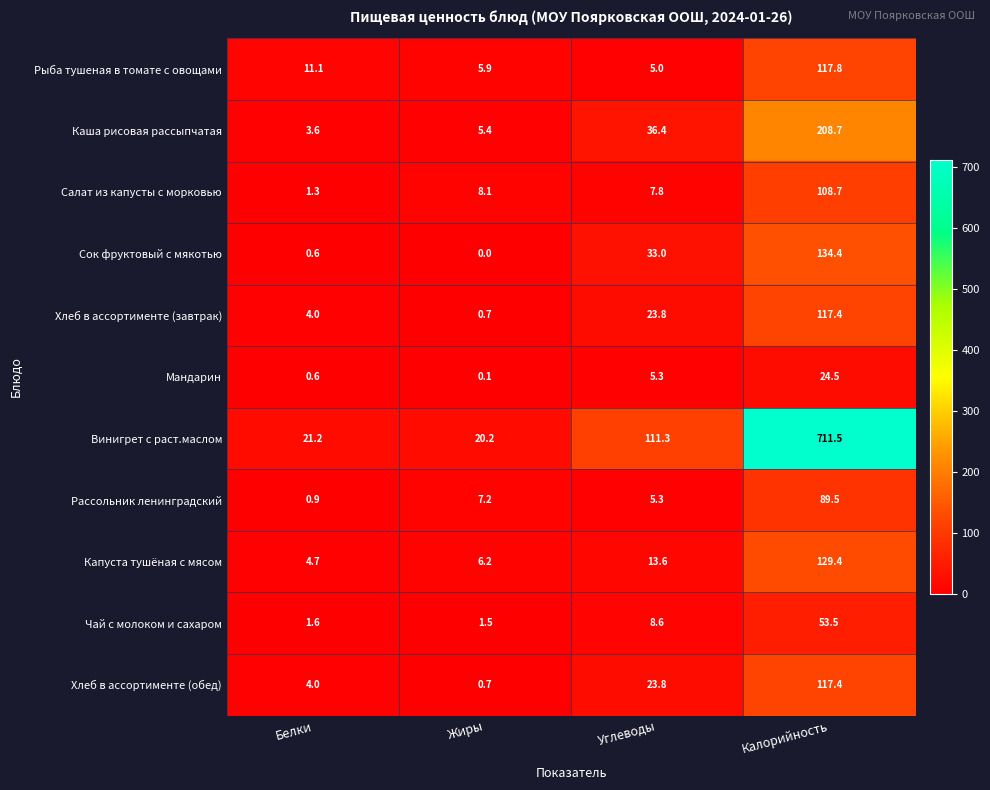

At which label does Салат из капусты с морковью first exceed 8?

Жиры